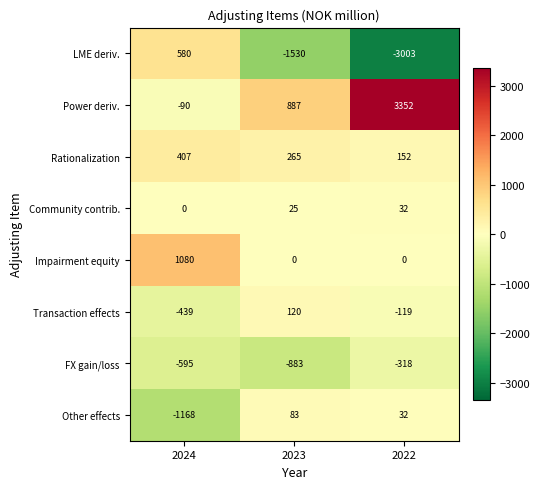

Is it true that LME deriv. equals 580 at 2024?

True